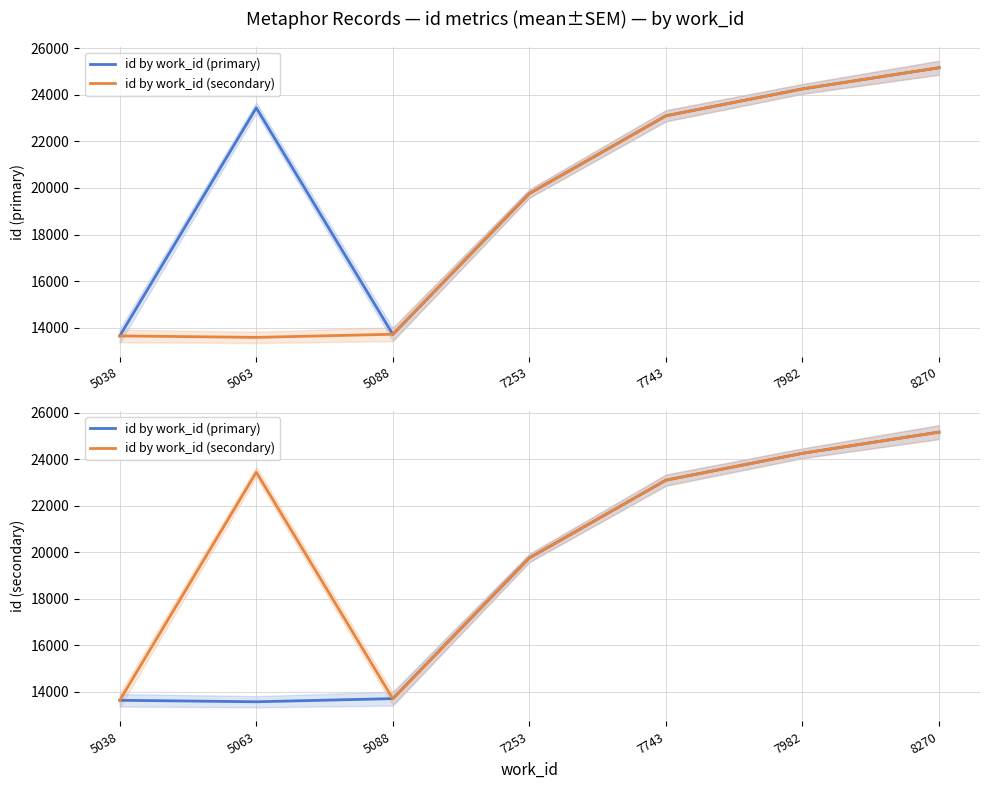

True or false: id by work_id (secondary) has a value of 23445 at 5063.

True